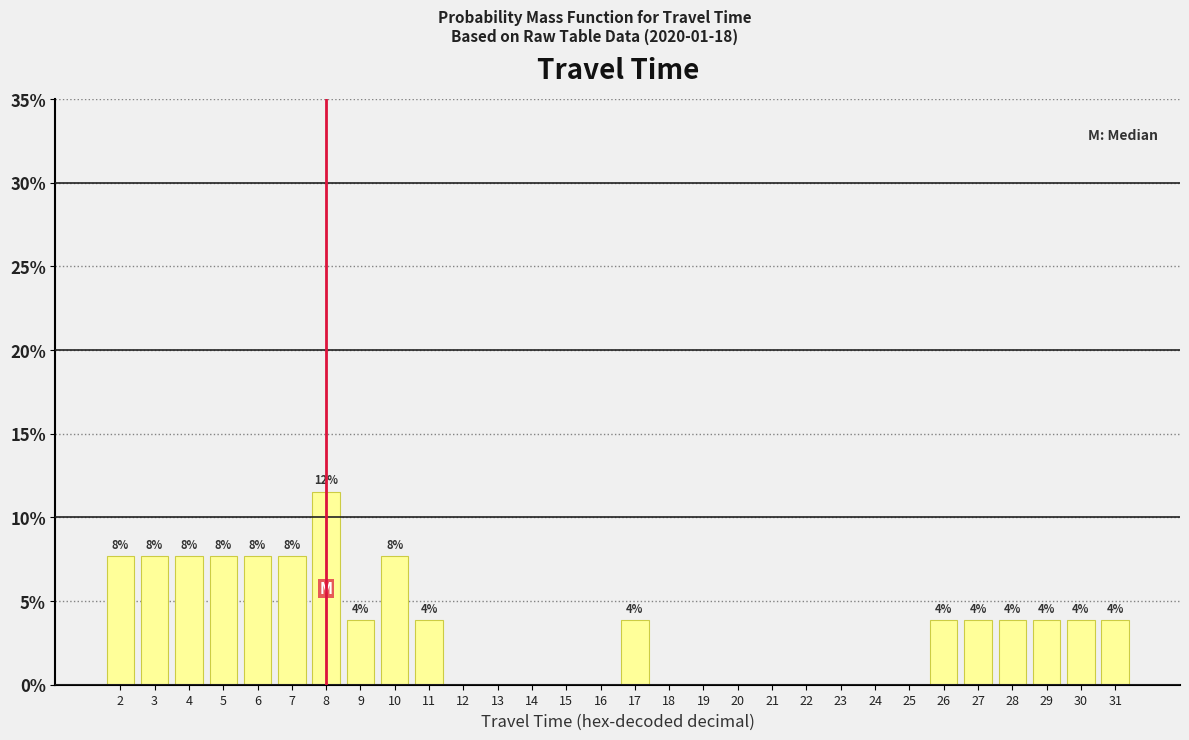

Are the bars horizontal?

No